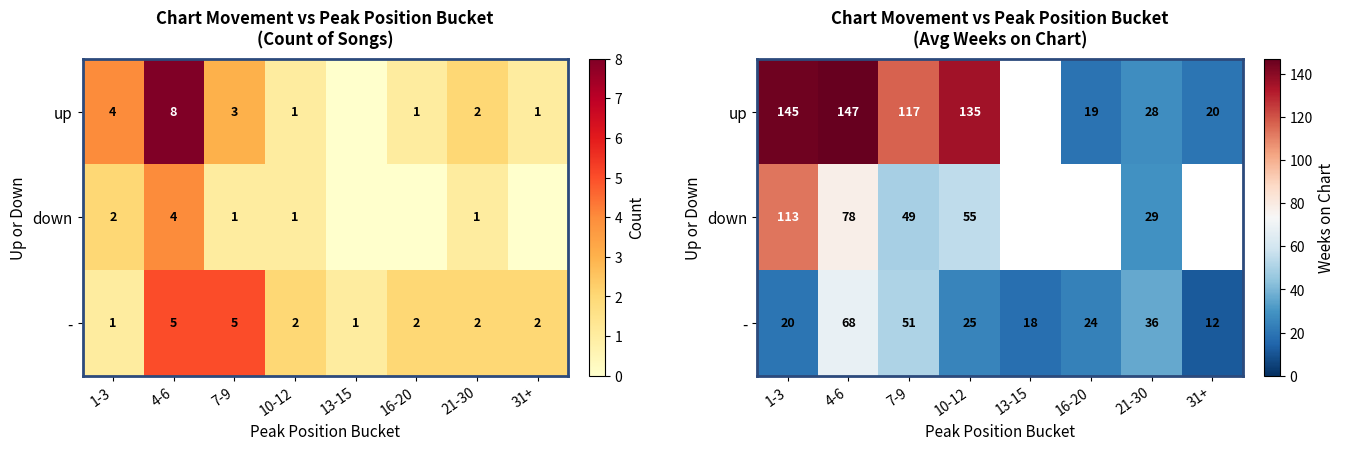

What is the spread (max minus min) of values at 16-20?

5.0